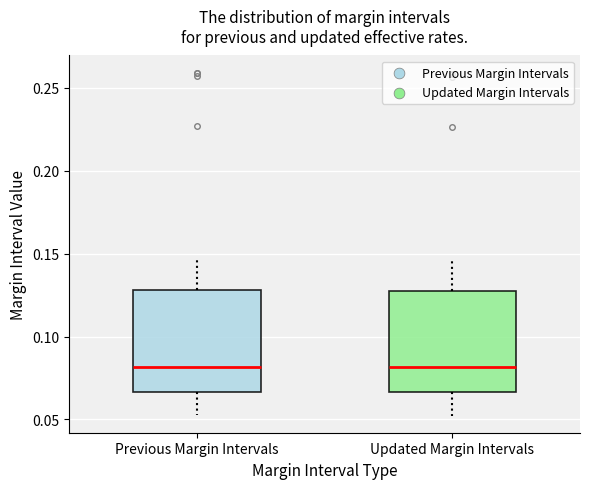

Reading left to right, transcribe this box plot: for each box, give where its median line is, the range the box spans, and where its two whiskers end, as read against the y-axis. The values are not printed on the chart, so give them approximately, as read against the axis.

Previous Margin Intervals: median 0.080, box 0.065 to 0.130, whiskers 0.055 to 0.145
Updated Margin Intervals: median 0.080, box 0.065 to 0.125, whiskers 0.050 to 0.145